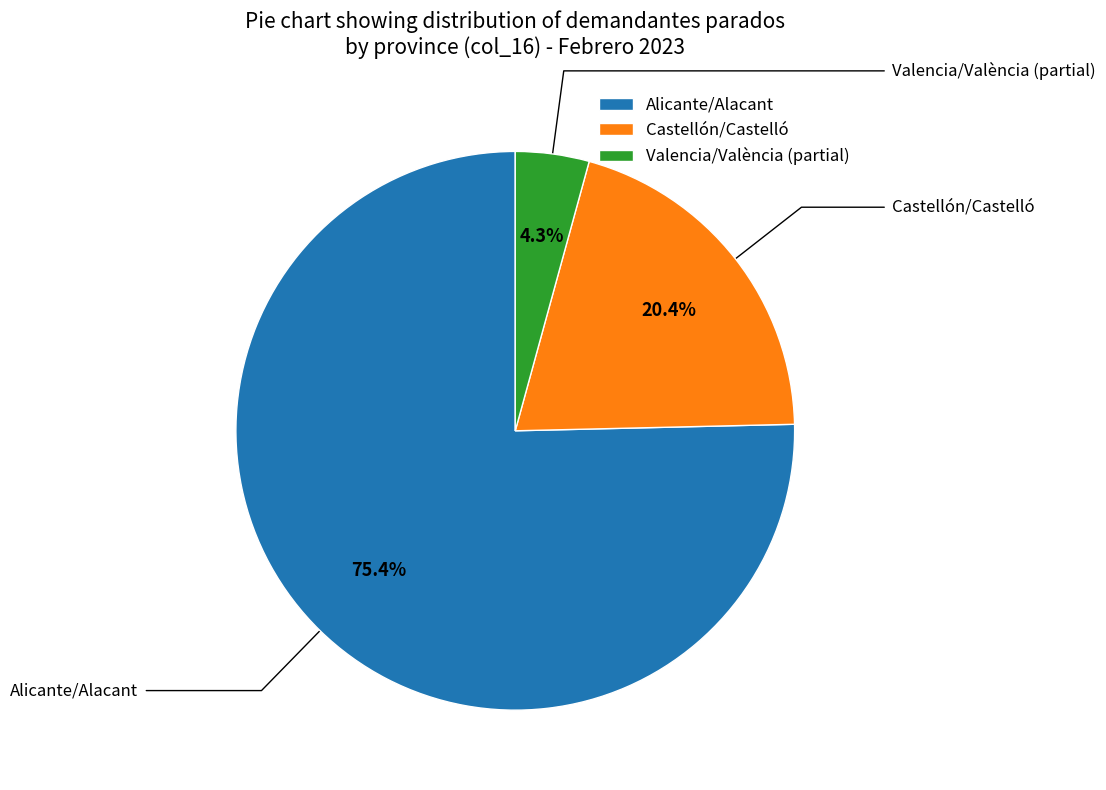

The Alicante/Alacant slice represents 82% of the pie. True or false?

False